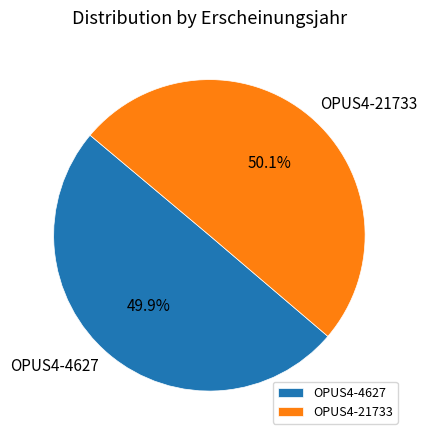

To the nearest percent, what is the combined percentage of OPUS4-21733 and OPUS4-4627?

100%